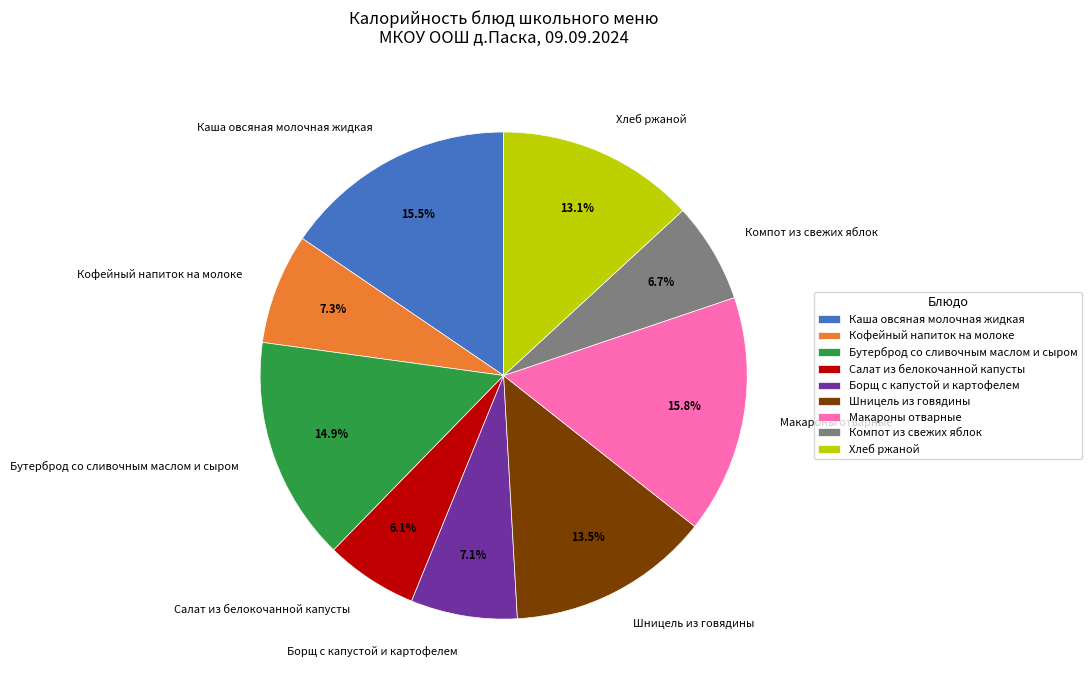

Does any single category account for the majority?

No